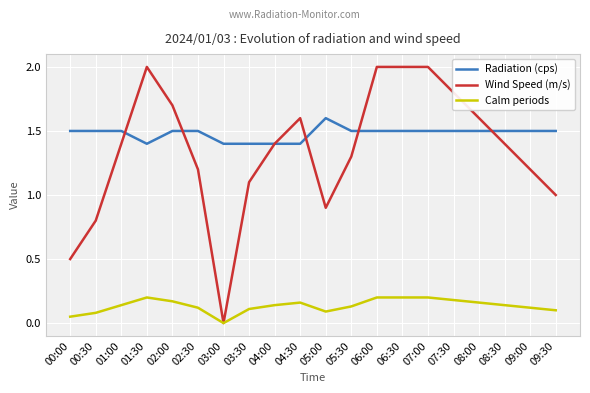

Rank the series by their maximum value, from lowest to highest.

Calm periods, Radiation (cps), Wind Speed (m/s)